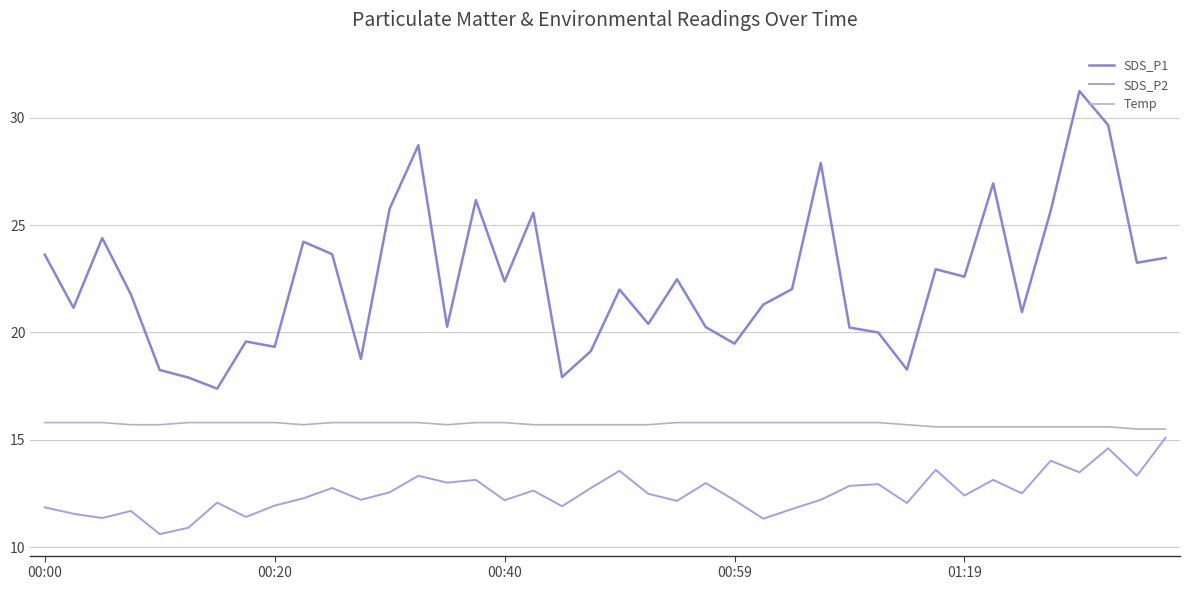

How many series are shown in this chart?

3